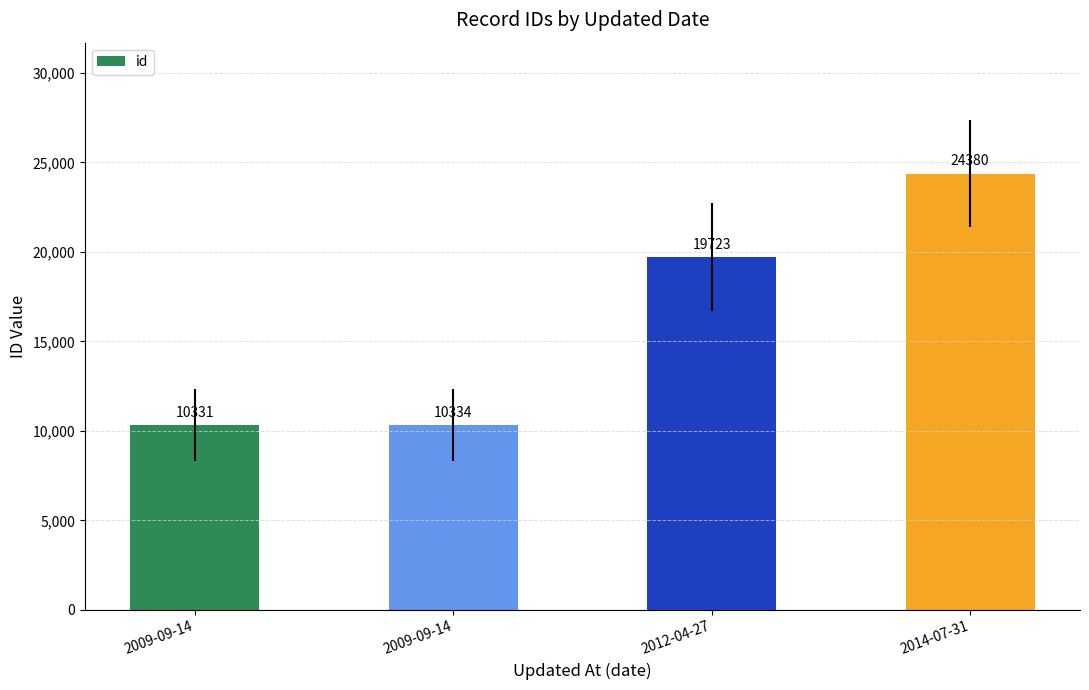

What is the difference between the second highest and minimum values?

9392